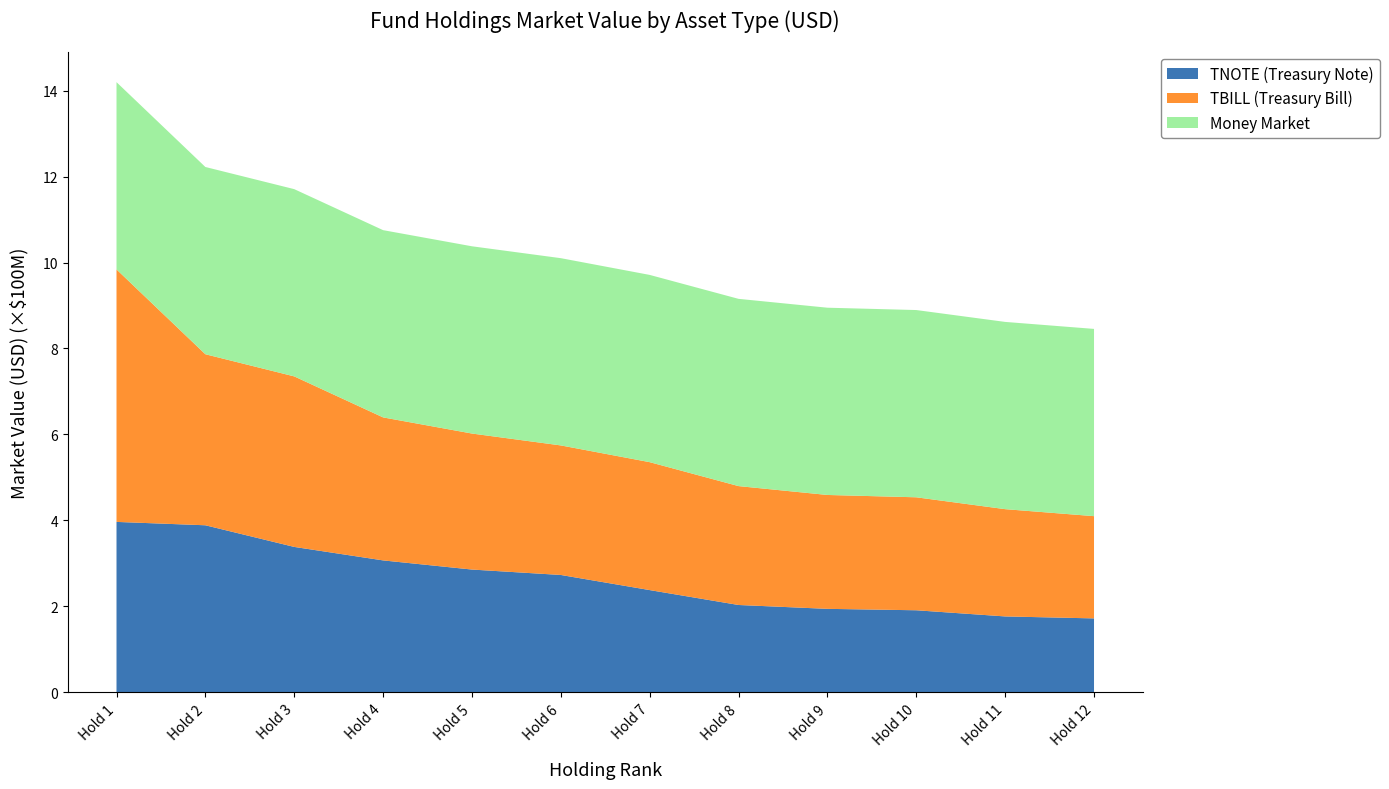

Reading left to right, extract all data points from this chart.

TNOTE (Treasury Note): 396607678.8	388770822.1	338422820.9	307066434.2	285765158.7	273184307.7	238004747.1	203334269.3	194364640.7	191064211.5	176727185.2	172146279.0
TBILL (Treasury Bill): 587372354.0	397871955.8	396684500.0	332647556.1	316402200.8	301342598.4	297589167.0	276565878.3	264924820.2	262801937.5	249527847.5	237834134.4
Money Market: 435596357.1	435596357.1	435596357.1	435596357.1	435596357.1	435596357.1	435596357.1	435596357.1	435596357.1	435596357.1	435596357.1	435596357.1